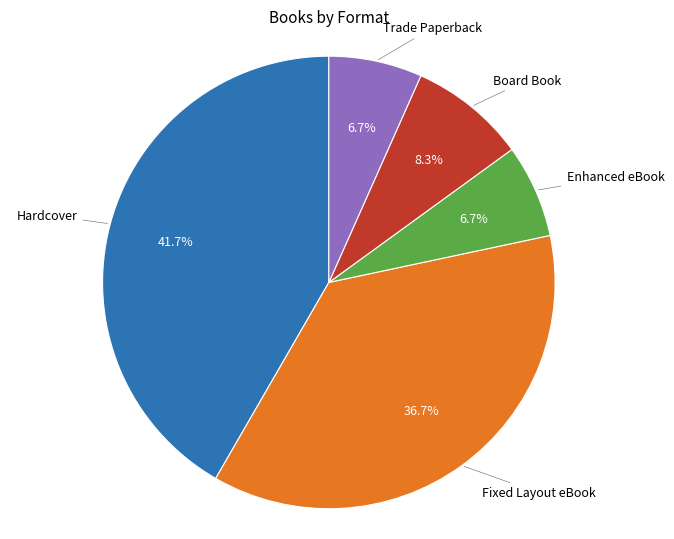

What percentage is NOT represented by Board Book?

91.7%